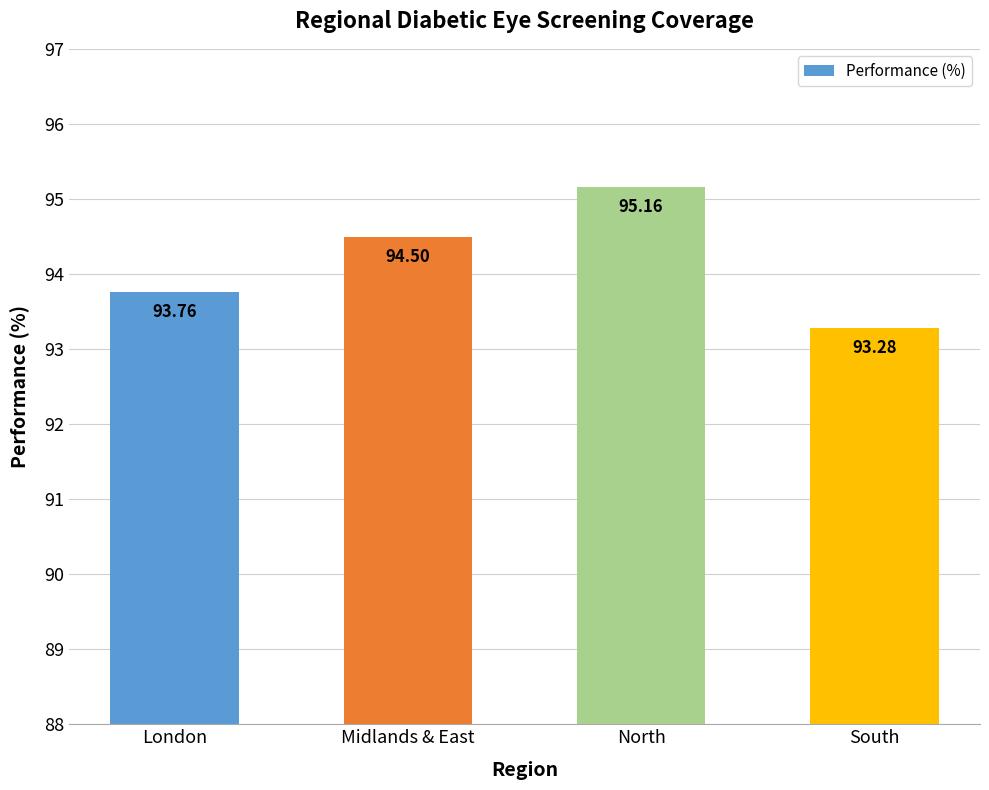

Is it true that the value at London is 145.5?

False